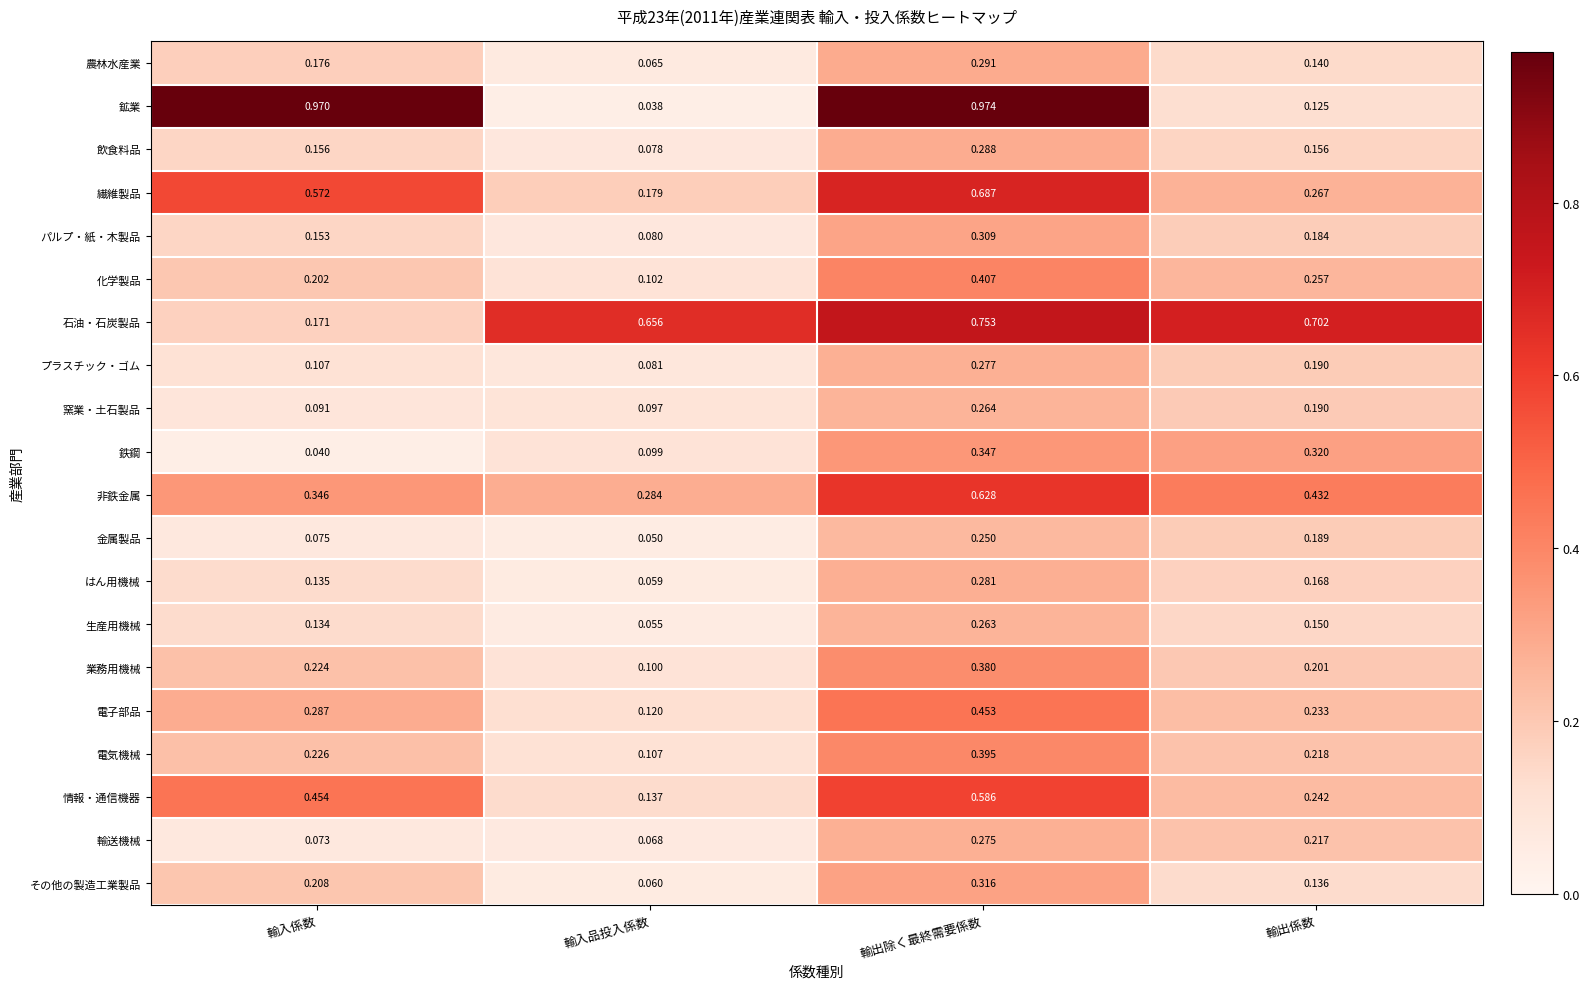

List the labels in order of 窯業・土石製品 value, smallest first.

輸入係数, 輸入品投入係数, 輸出係数, 輸出除く最終需要係数